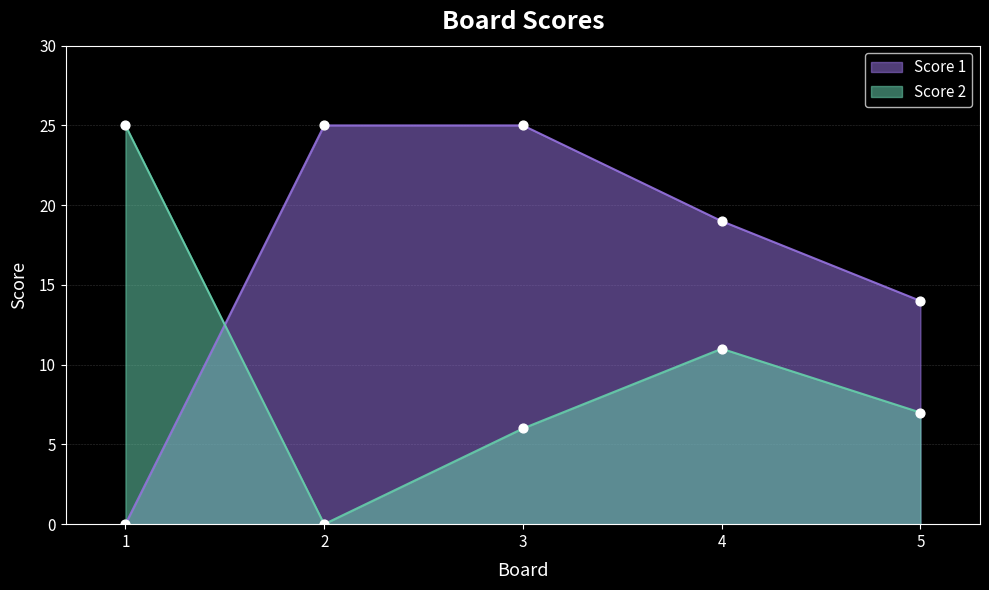

What are all the series names shown in the legend?

Score 1, Score 2